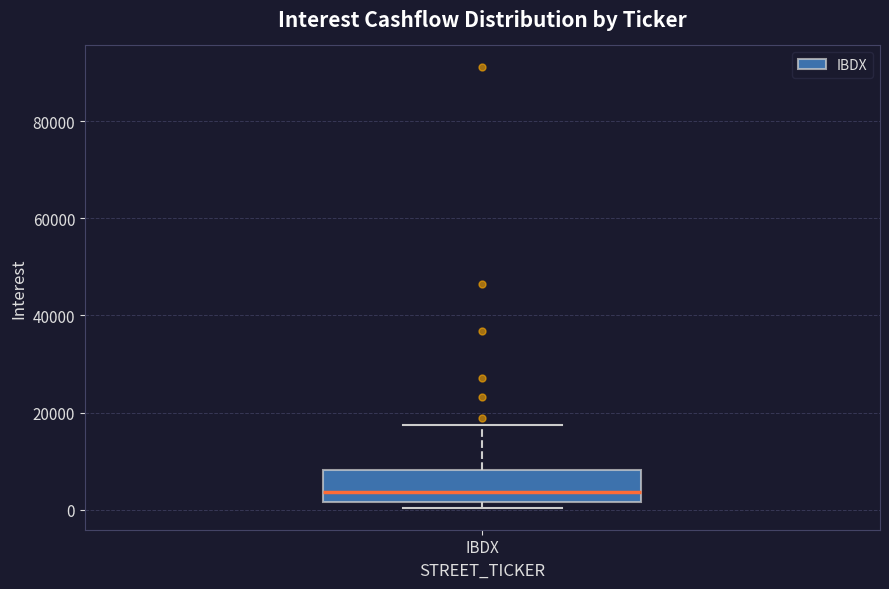

Transcribe this box plot: give where the median line is, the range the box spans, and where the two whiskers end, as read against the y-axis. The values are not printed on the chart, so give them approximately, as read against the axis.

median 4000, box 2000 to 8000, whiskers 0 to 18000